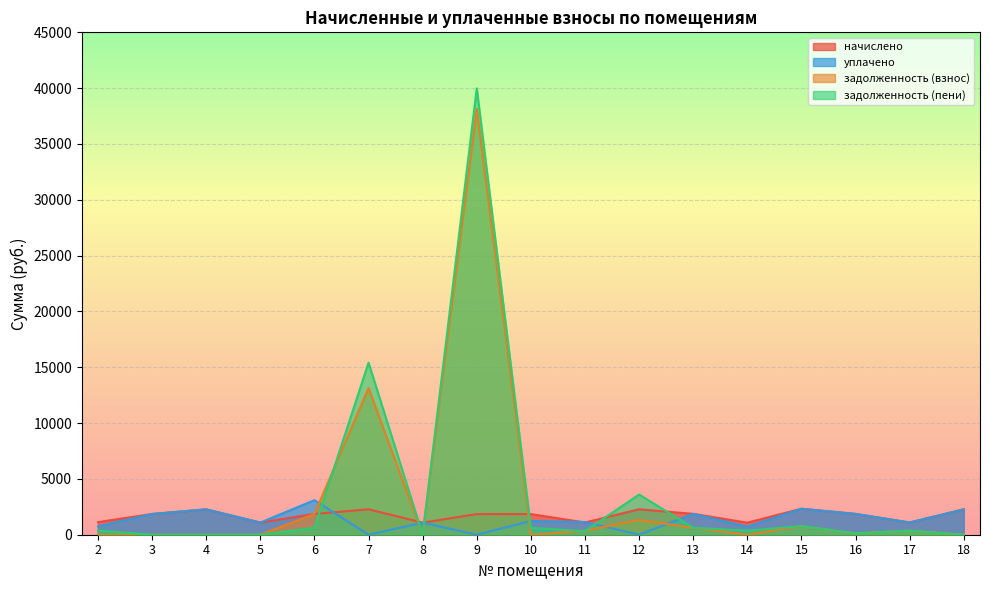

True or false: уплачено has a value of 500.1 at 17.

False